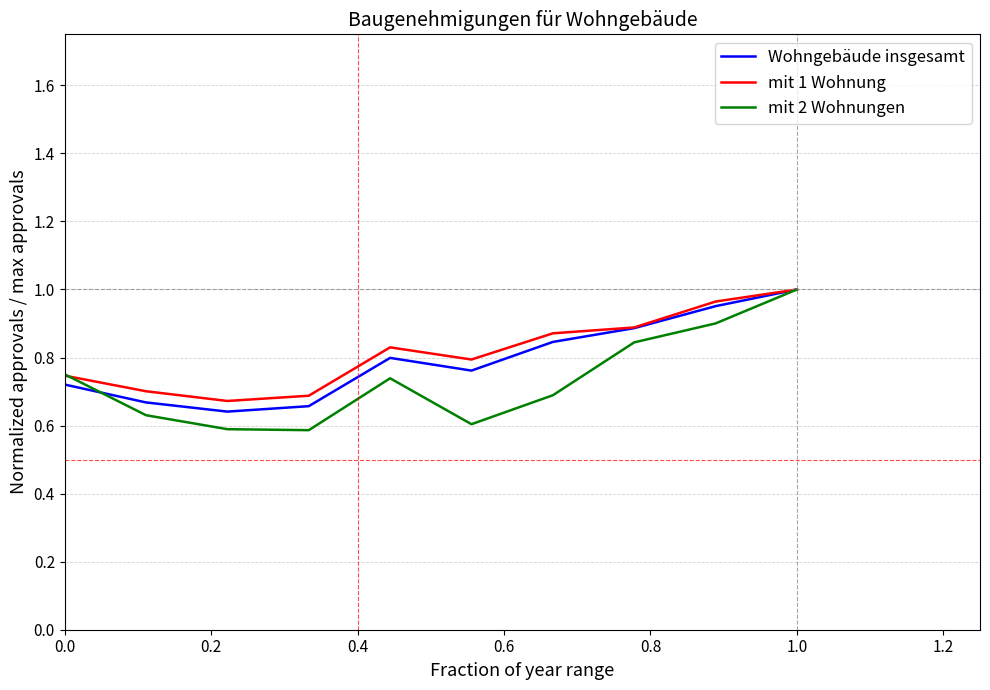

Which series has the widest spread of values?

mit 2 Wohnungen